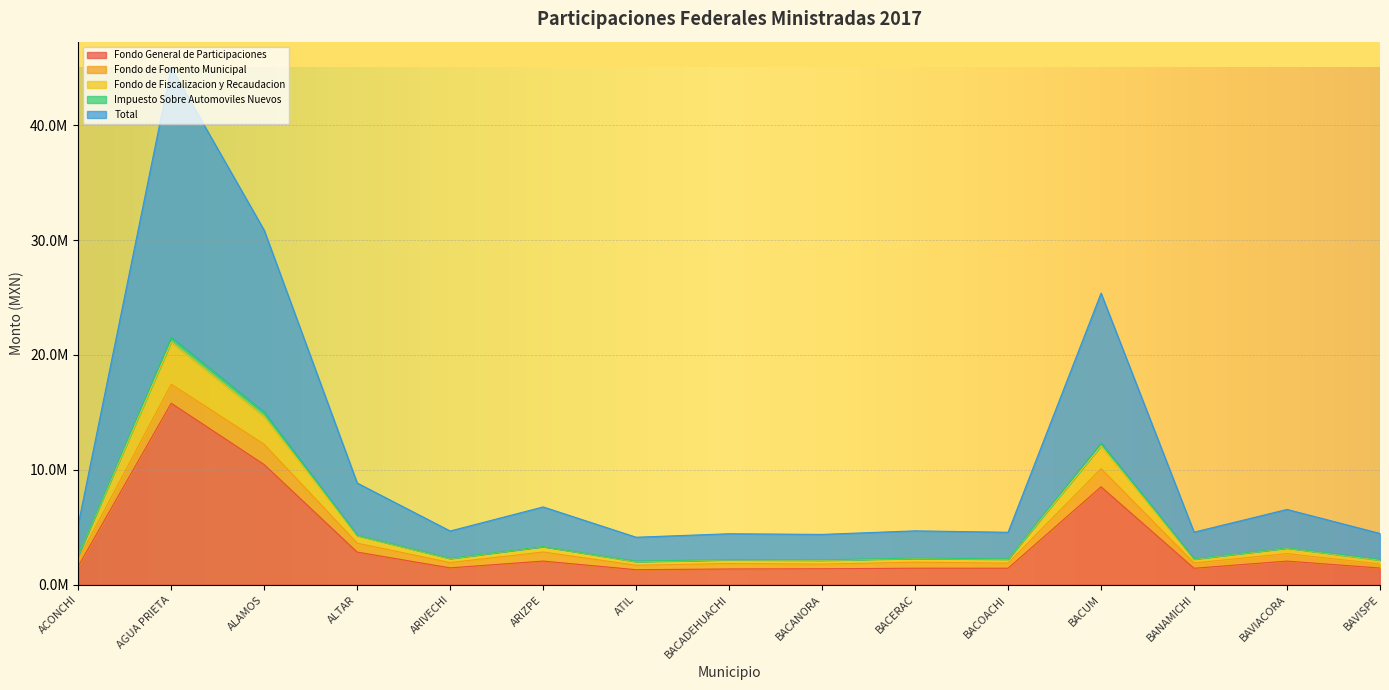

At which category does Fondo de Fiscalizacion y Recaudacion reach its first local peak?

AGUA PRIETA